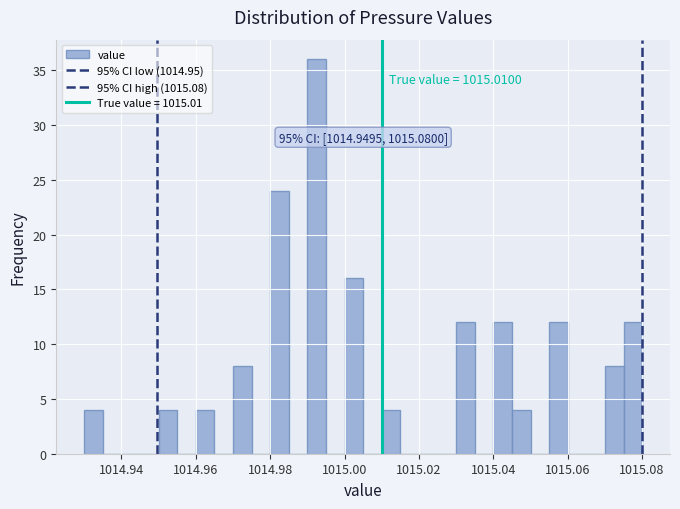

Read against the x-axis, roughly where is the centre of the tallest bar?

1014.992